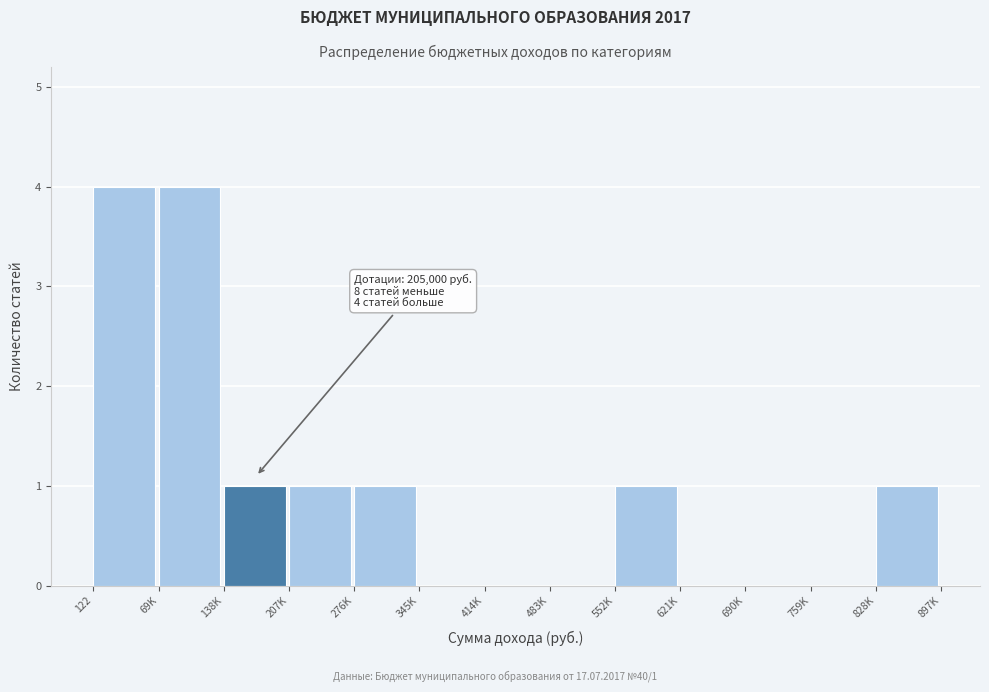

Reading left to right, transcribe all the data shown in this chart.

122=4	69K=4	138K=1	207K=1	276K=1	345K=0	414K=0	483K=0	552K=1	621K=0	690K=0	759K=0	828K=1